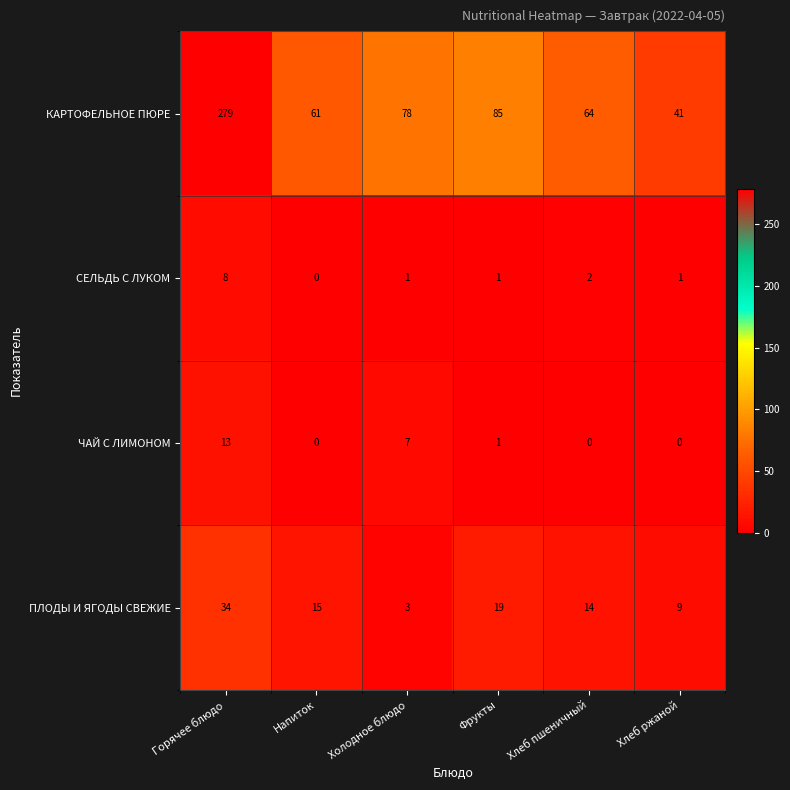

Rank the series by their maximum value, from lowest to highest.

СЕЛЬДЬ С ЛУКОМ, ЧАЙ С ЛИМОНОМ, ПЛОДЫ И ЯГОДЫ СВЕЖИЕ, КАРТОФЕЛЬНОЕ ПЮРЕ